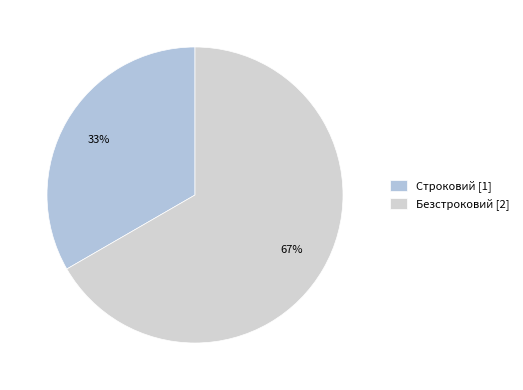

To the nearest percent, what portion does Строковий represent?

33%